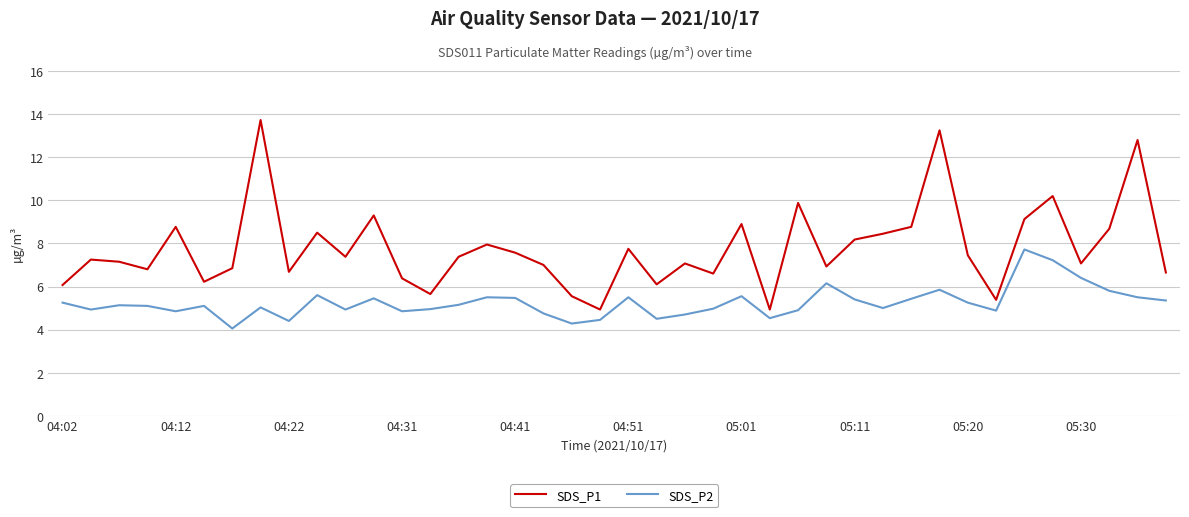

What is the greatest value displayed?

13.7